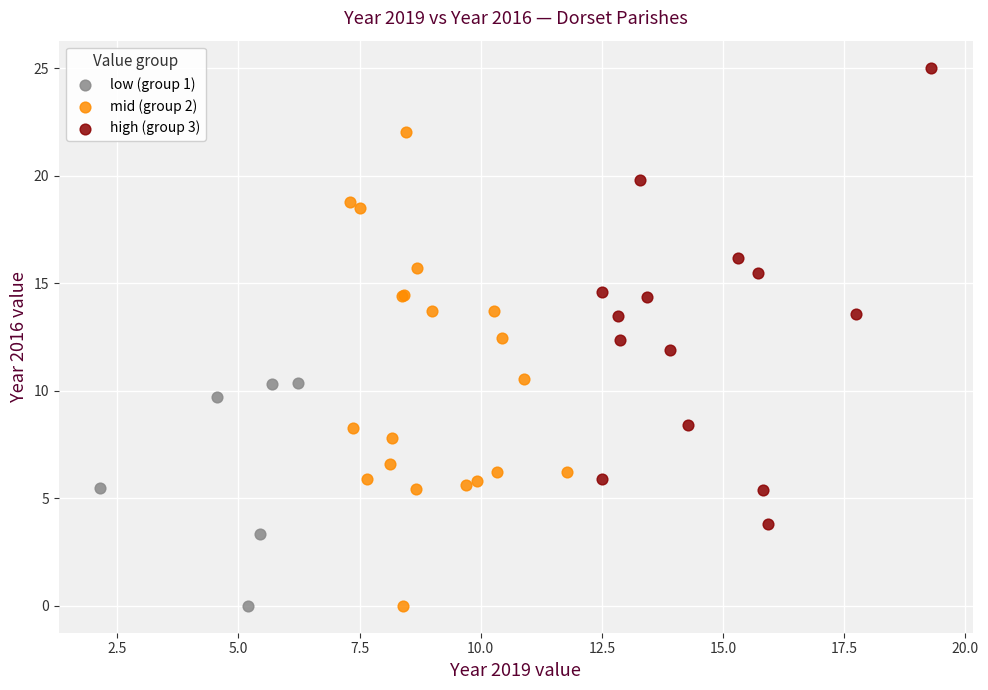

Which series contains the highest Y value?

high (group 3)